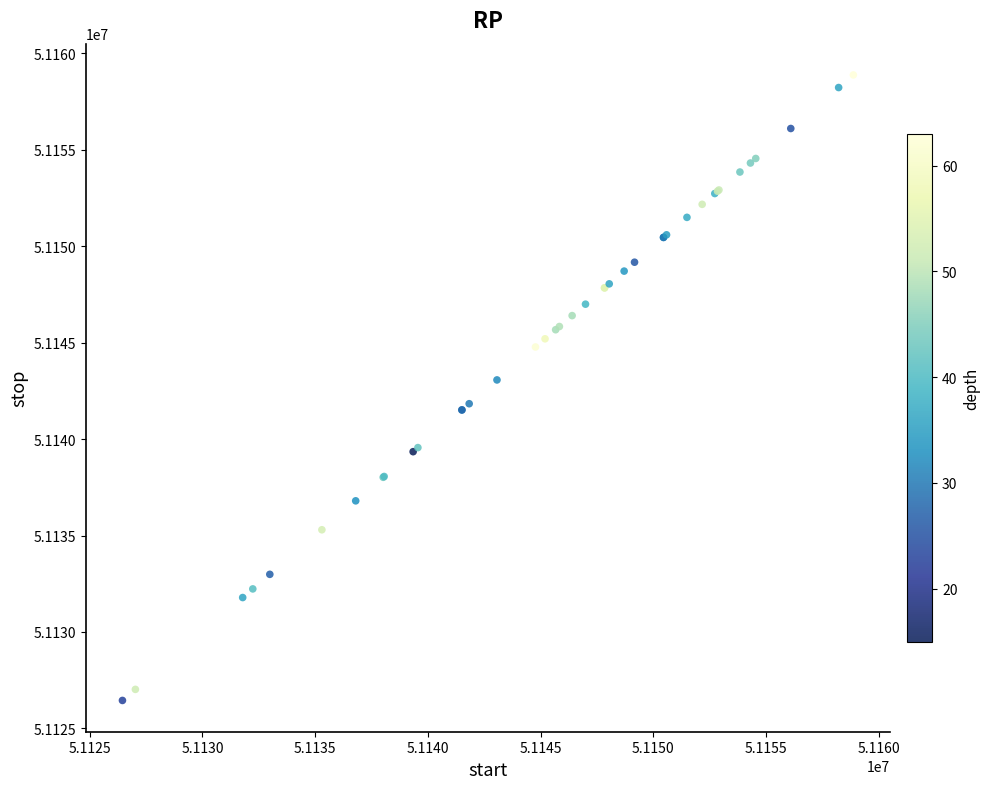

What Y value in the scatter plot is closest to 51142662?

51143065